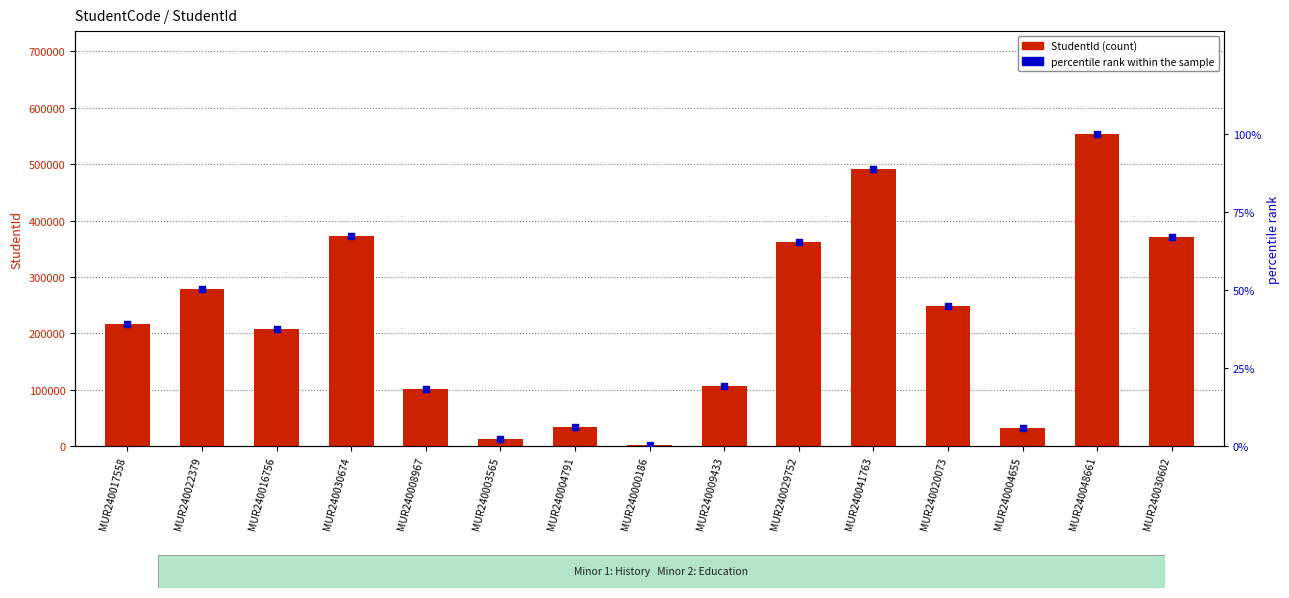

Which series has the widest spread of Y values?

StudentId